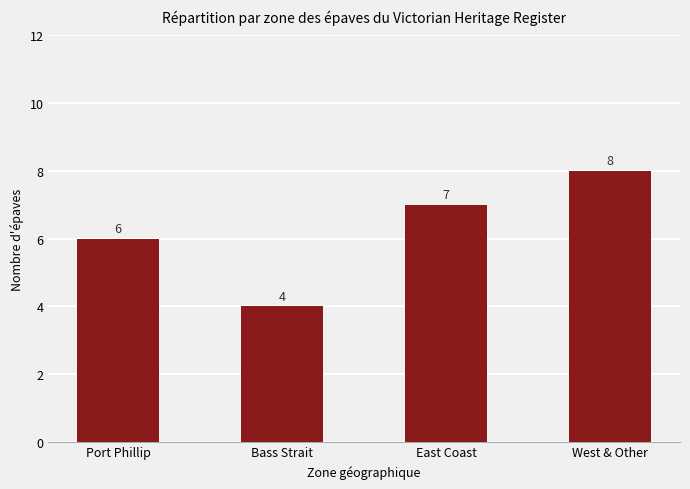

List the labels in order of value, smallest first.

Bass Strait, Port Phillip, East Coast, West & Other